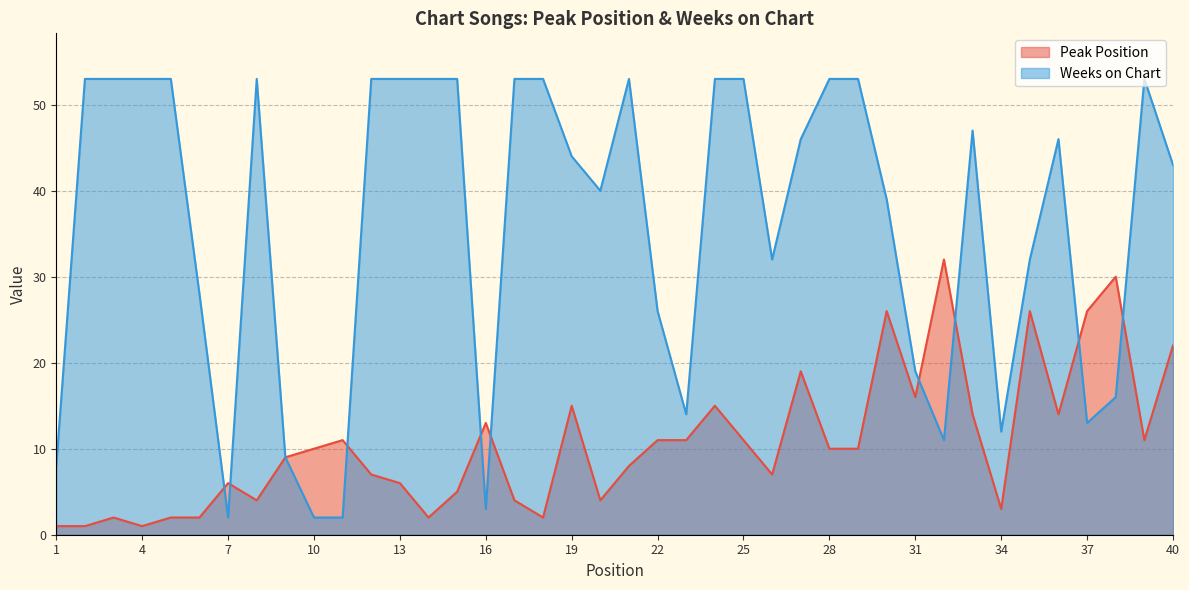

Does the chart display data point markers on the line(s)?

No